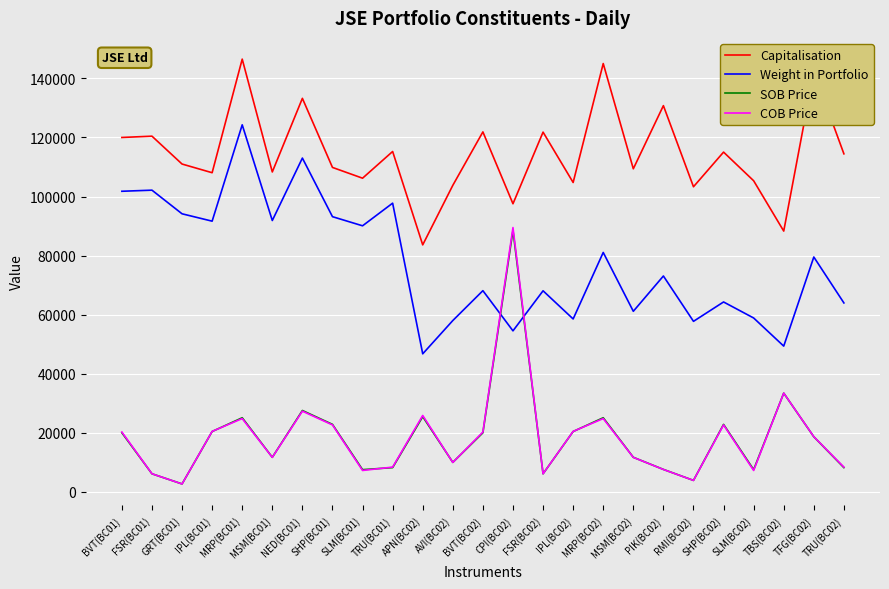

True or false: COB Price has more than 1 interior local peaks.

True